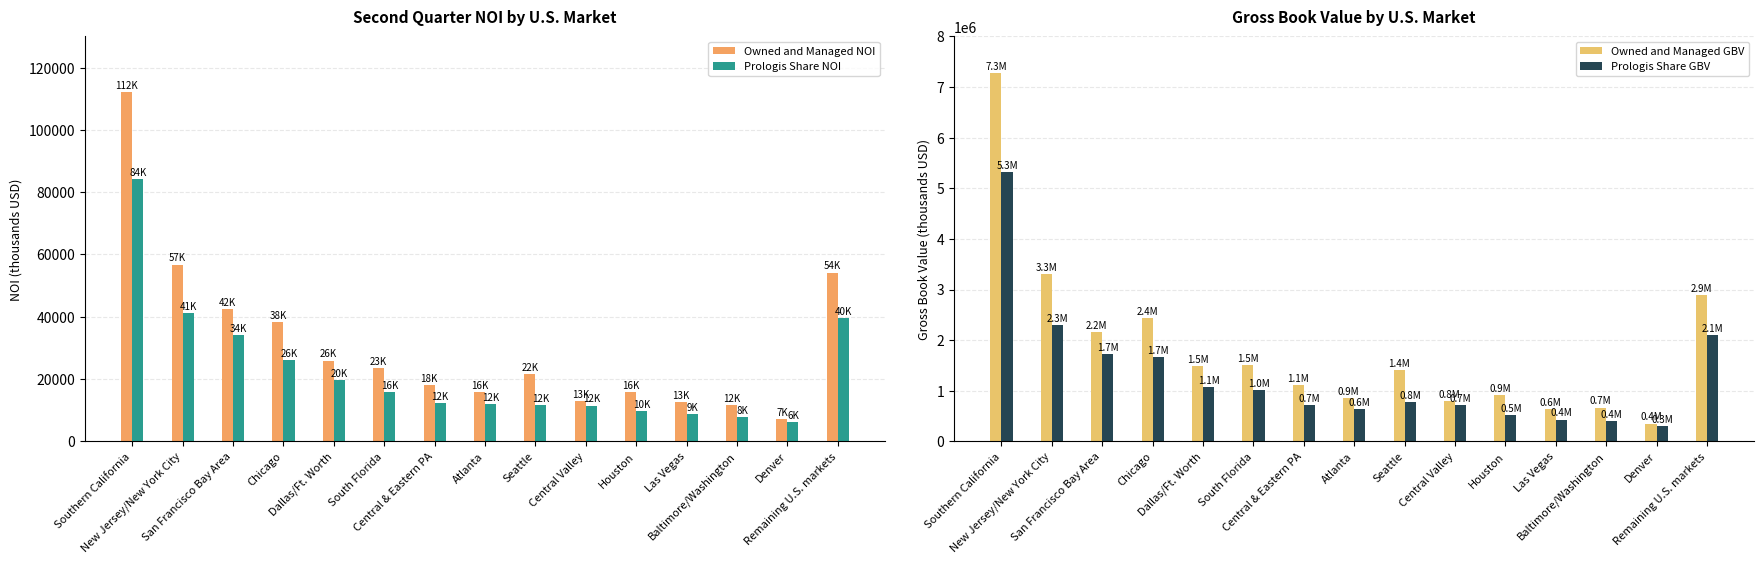

What is the label of the 9th bar from the left?

Seattle